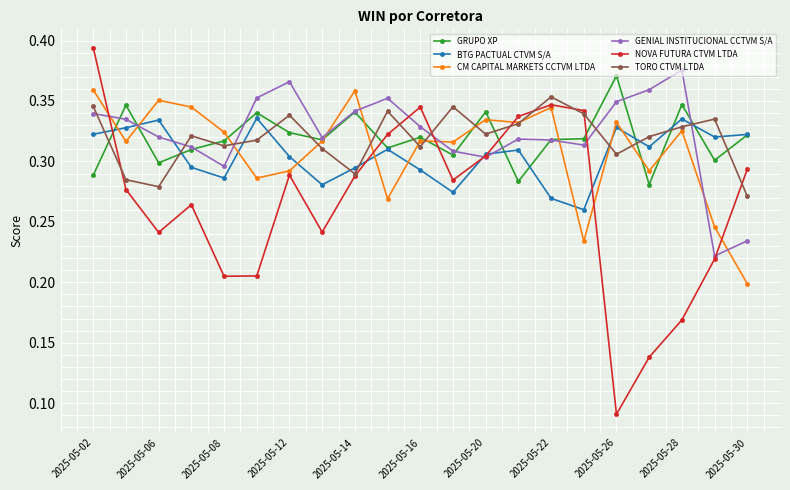

Which series has the largest range (max minus min)?

NOVA FUTURA CTVM LTDA